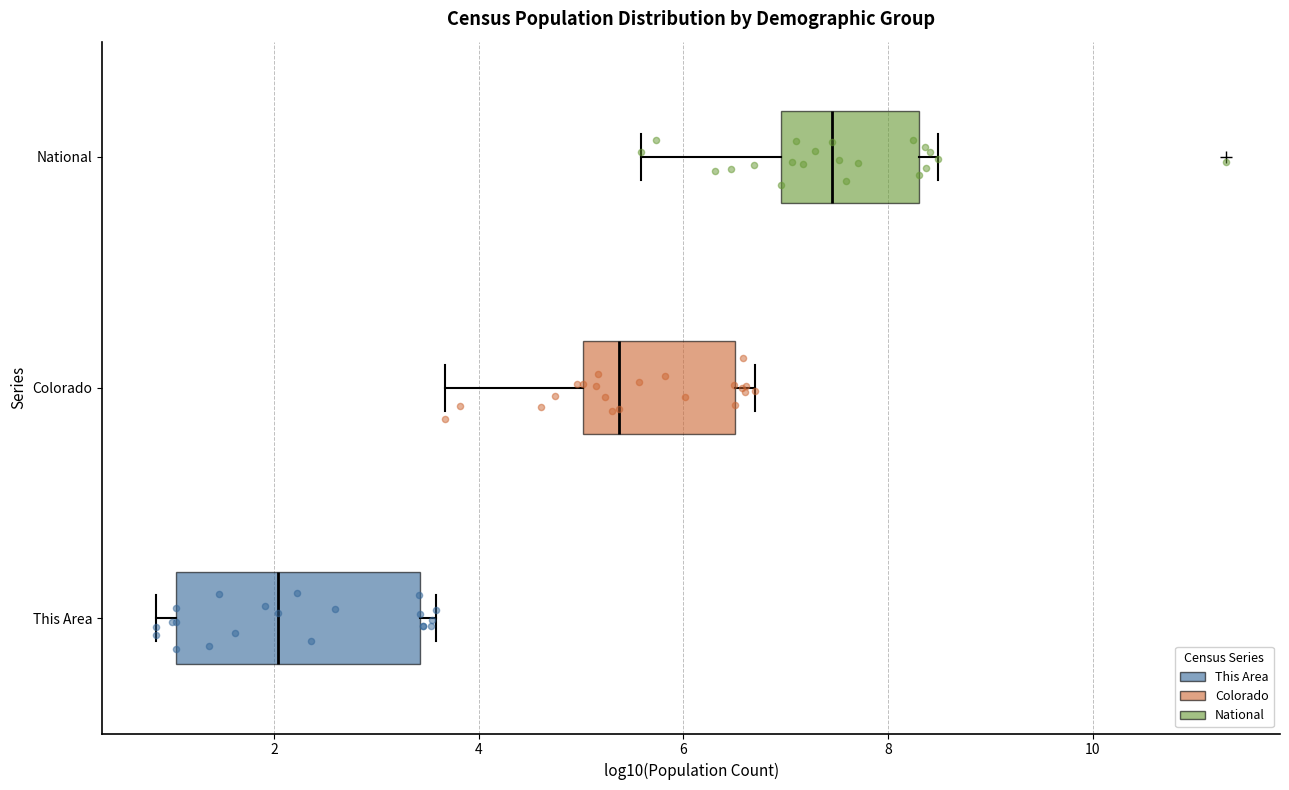

Which box has the furthest to the right median line?

National